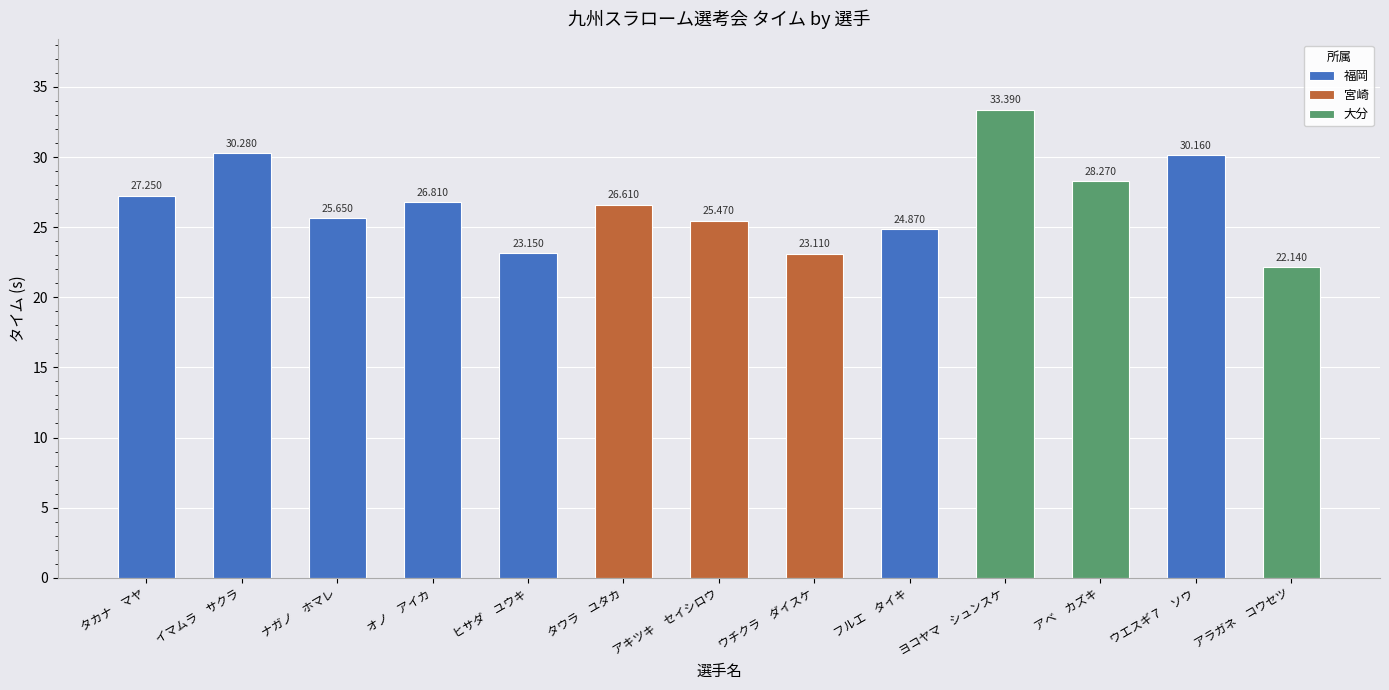

What is the difference between the values at タカナ　マヤ and タウラ　ユタカ?

0.6